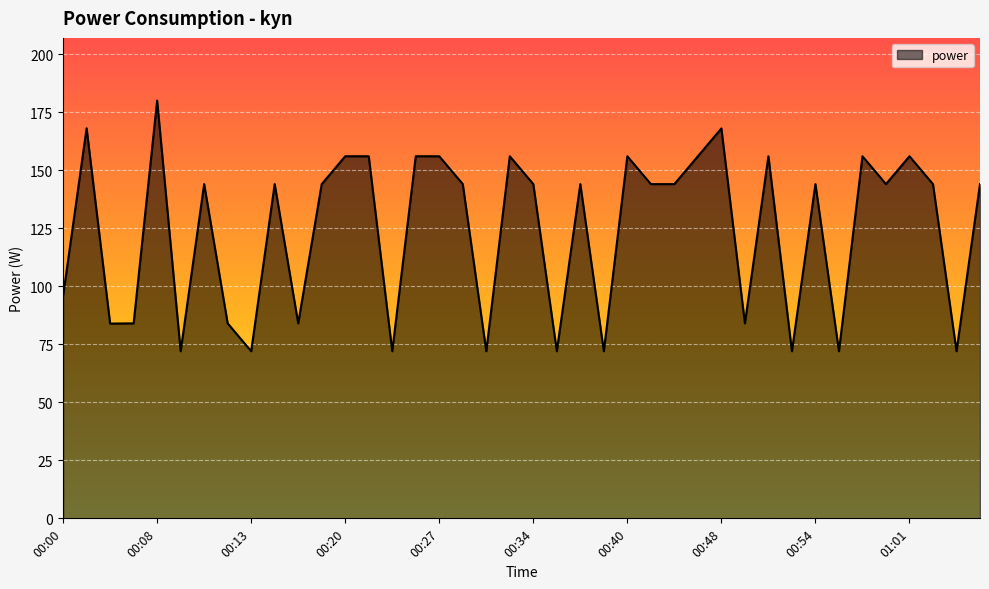

What is the difference between the maximum and minimum values?

108.0